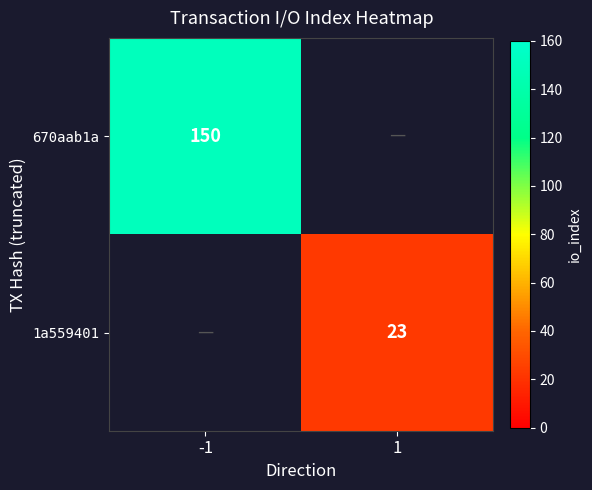

What is the total value across all series at 1?

23